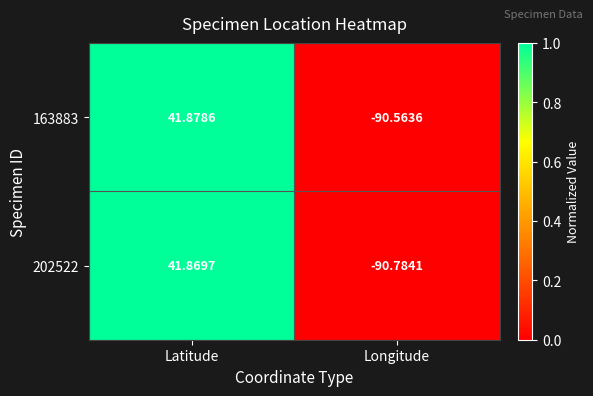

Is the value of 163883 at Longitude greater than the value of 202522 at Longitude?

Yes